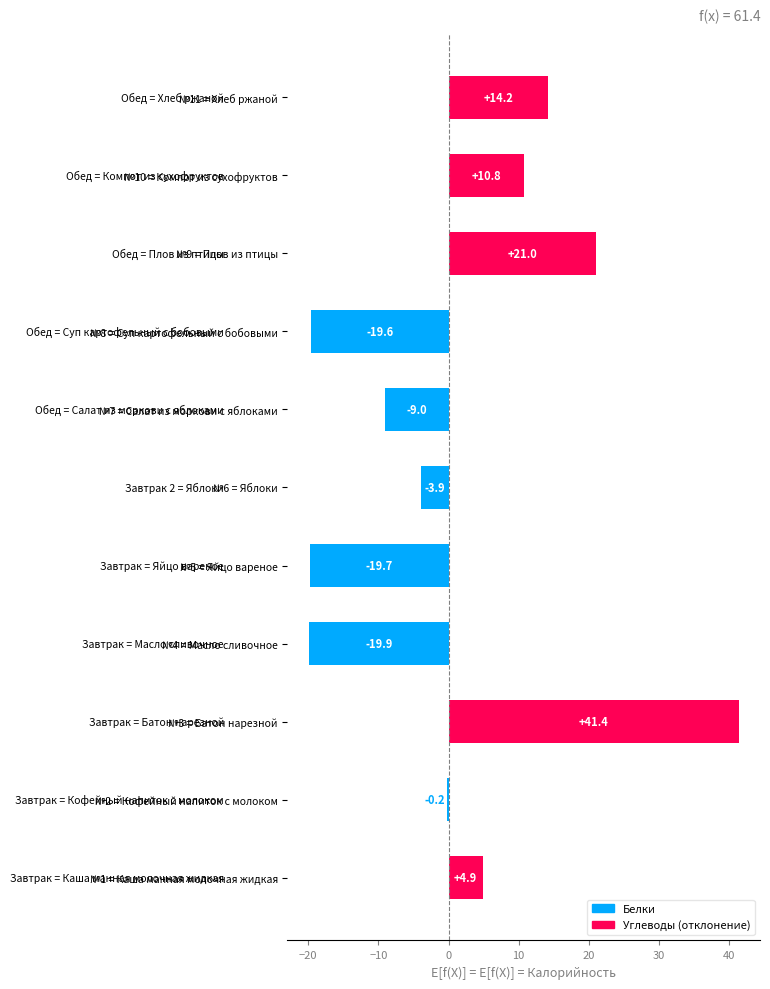

What is the maximum value shown in the chart?

41.4